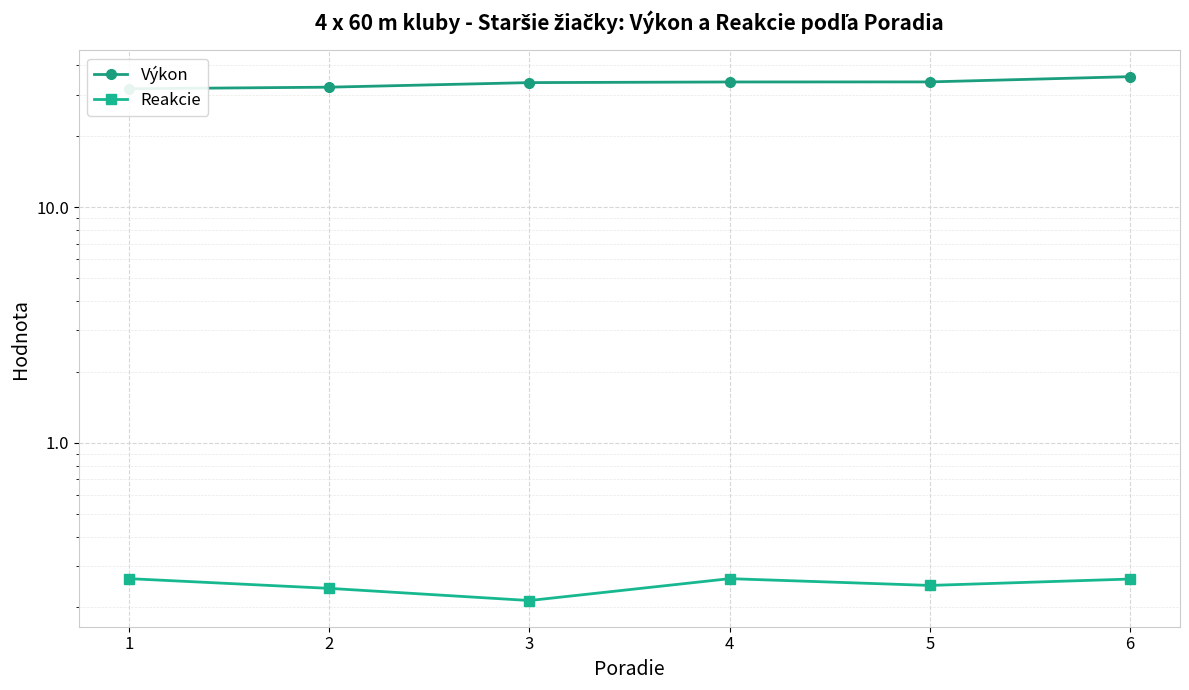

How many interior local peaks does the Reakcie series have?

1